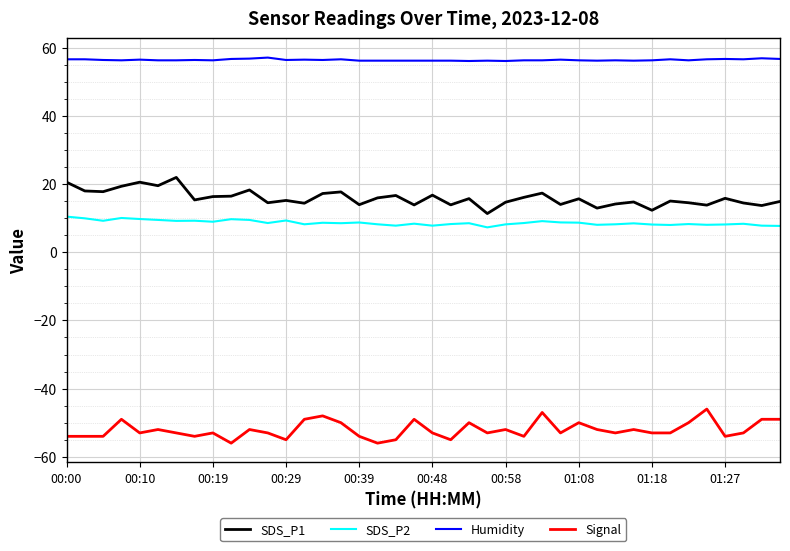

True or false: Signal and Humidity intersect in this chart.

False